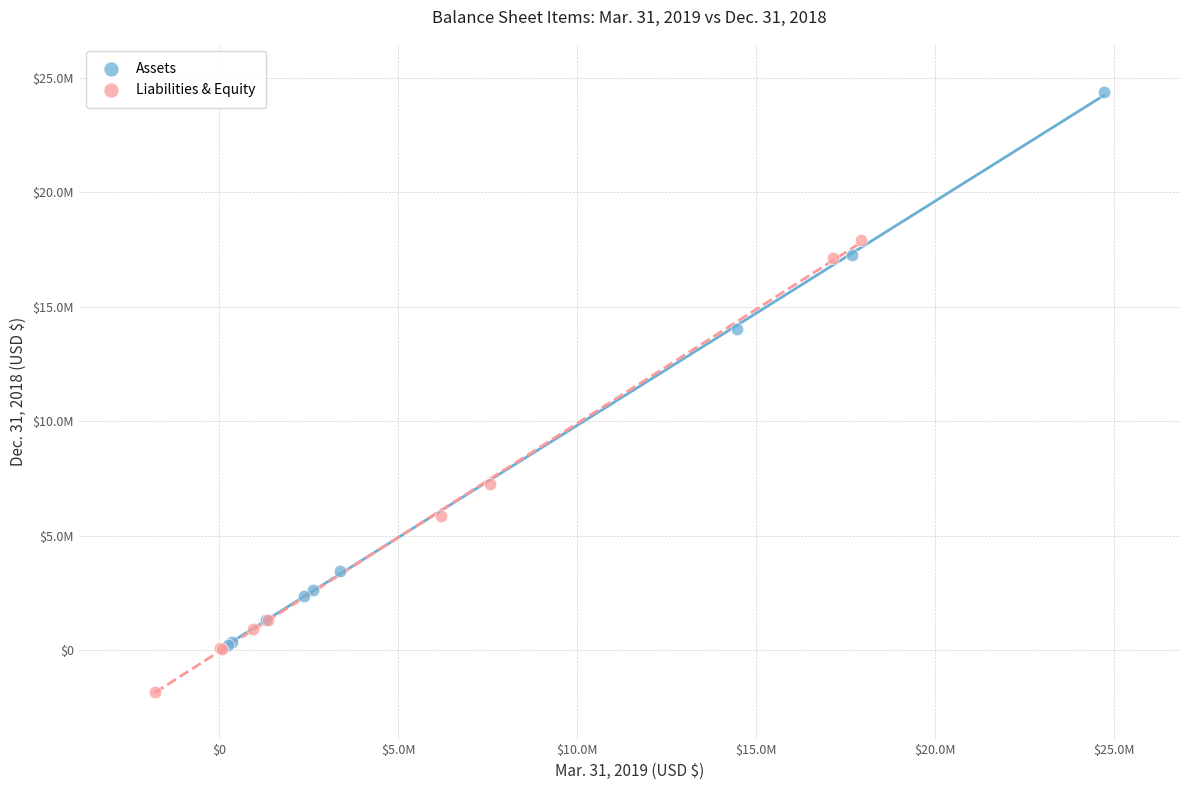

Which series contains the highest Y value?

Assets